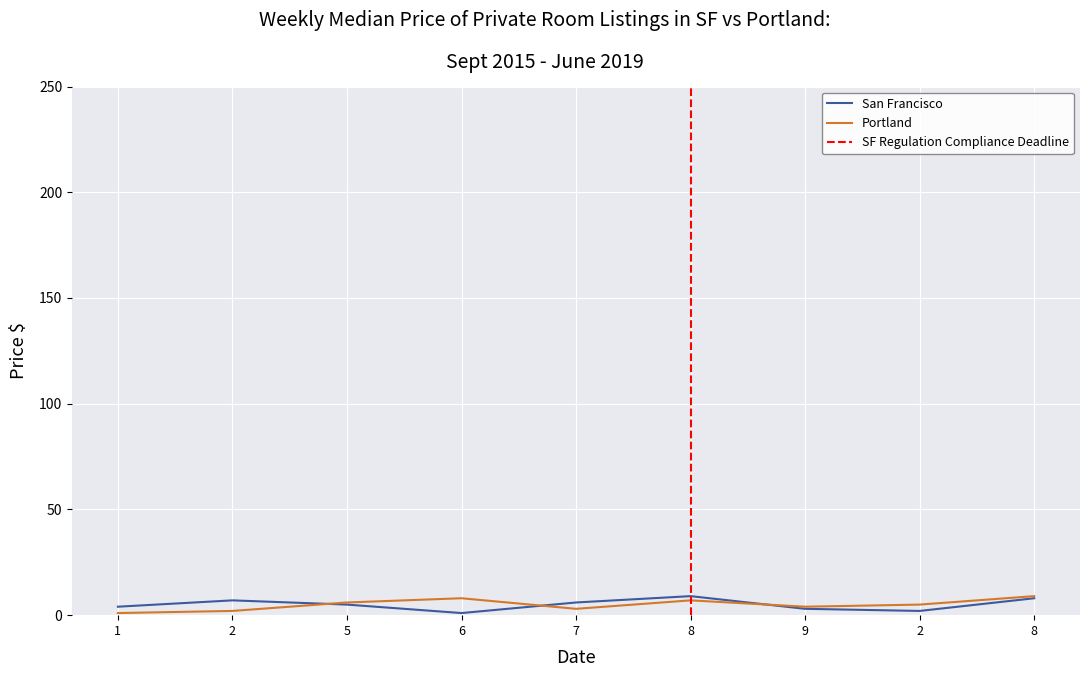

What is the label of the 6th point from the left?

8